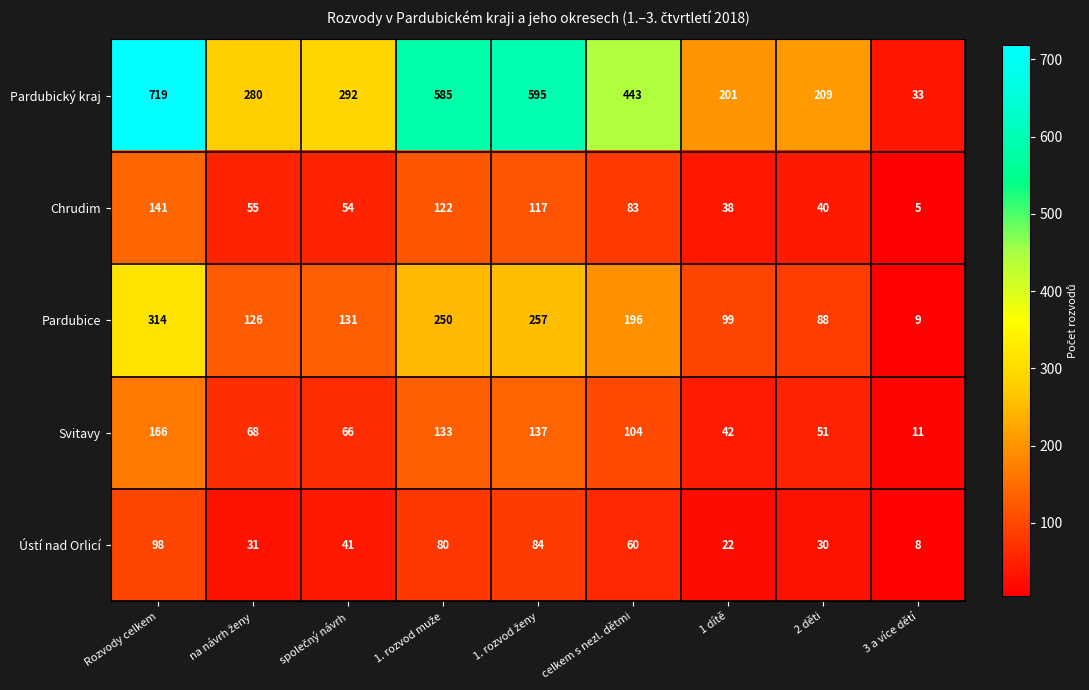

At which category is the sum across all series the highest?

Rozvody celkem